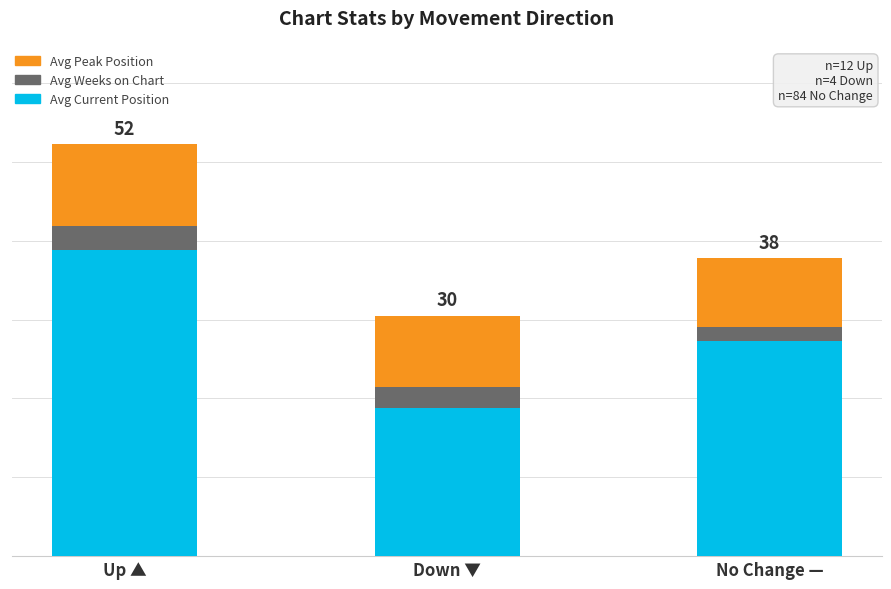

Are the bars grouped side by side (vs. stacked)?

No